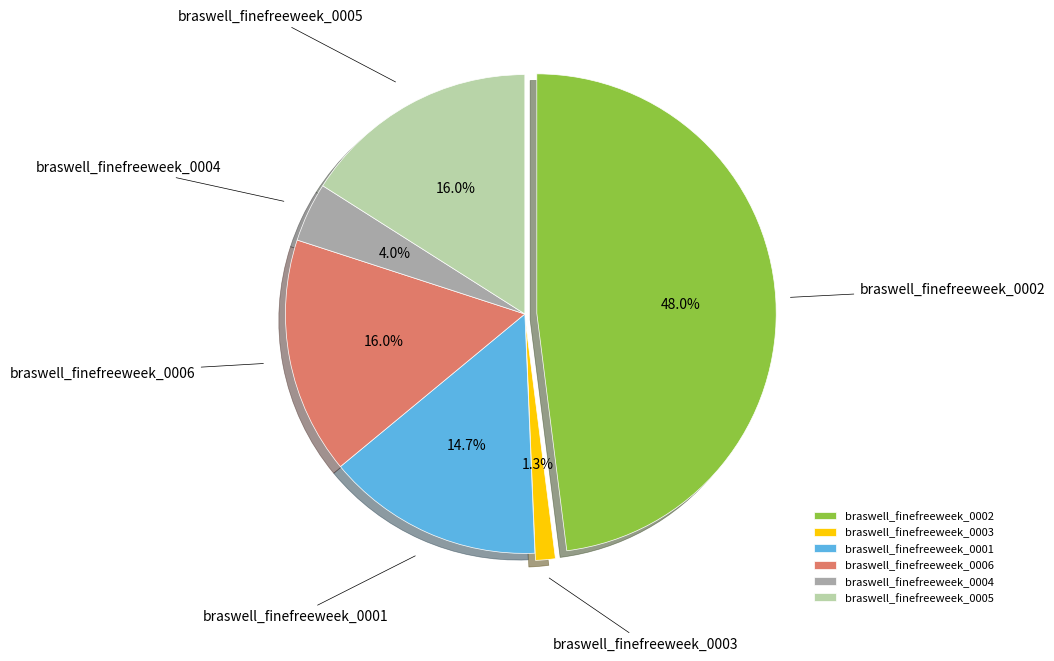

To the nearest percent, what is the difference between the largest and smallest slice percentages?

47%